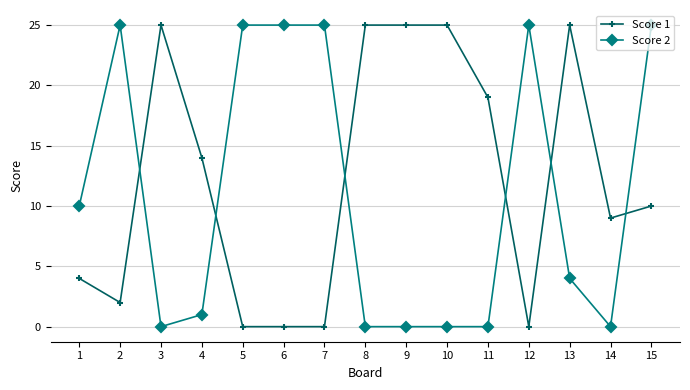

What is the total value across all series at 13?

29